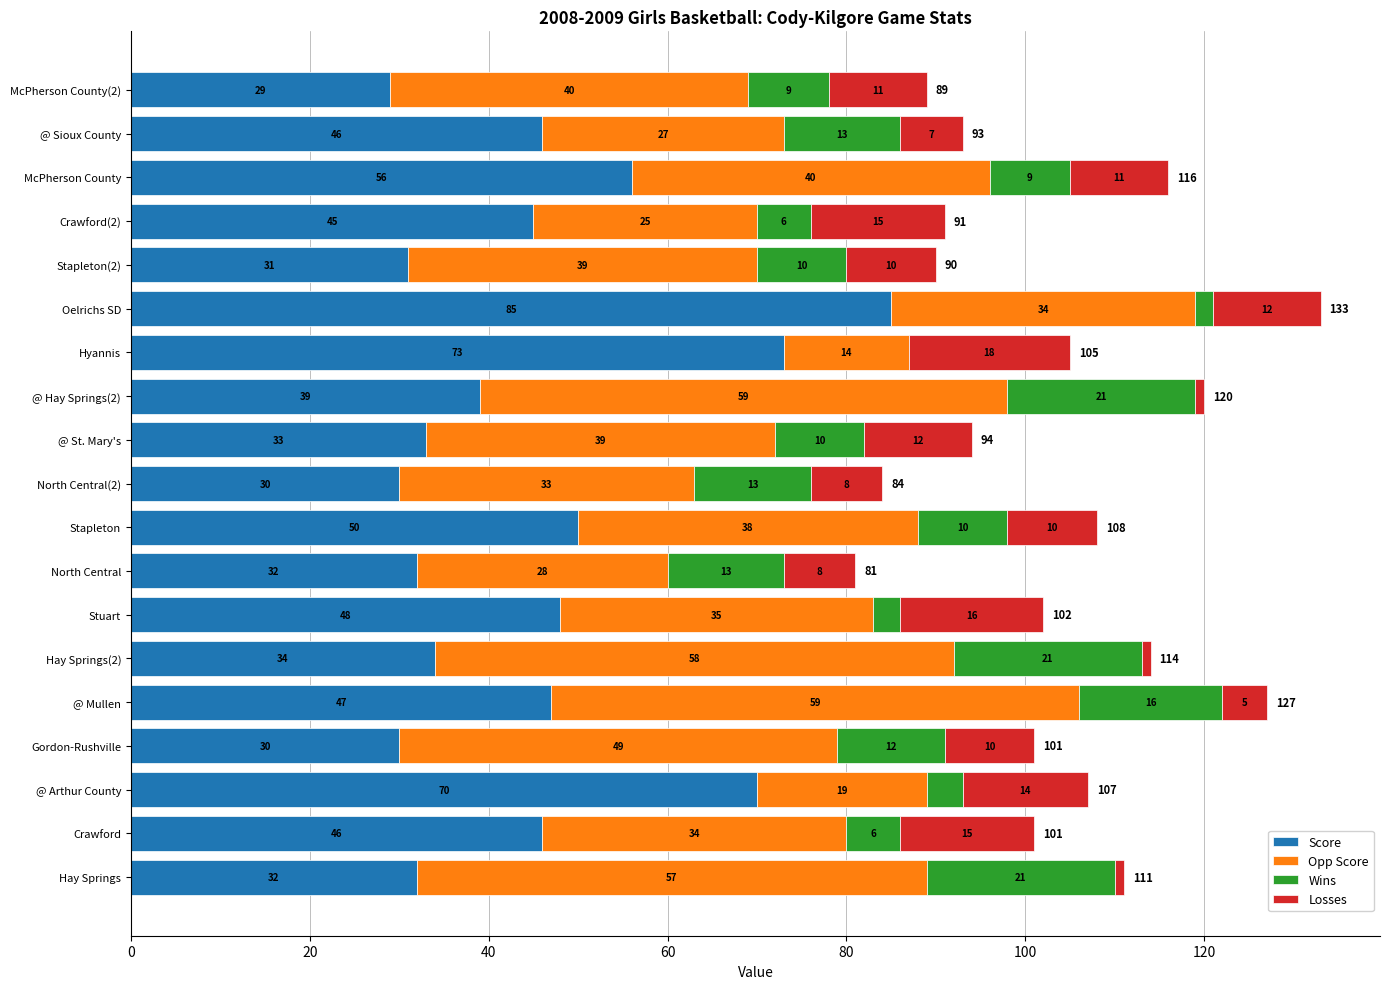

Where is Score nearest to the value 57?

McPherson County